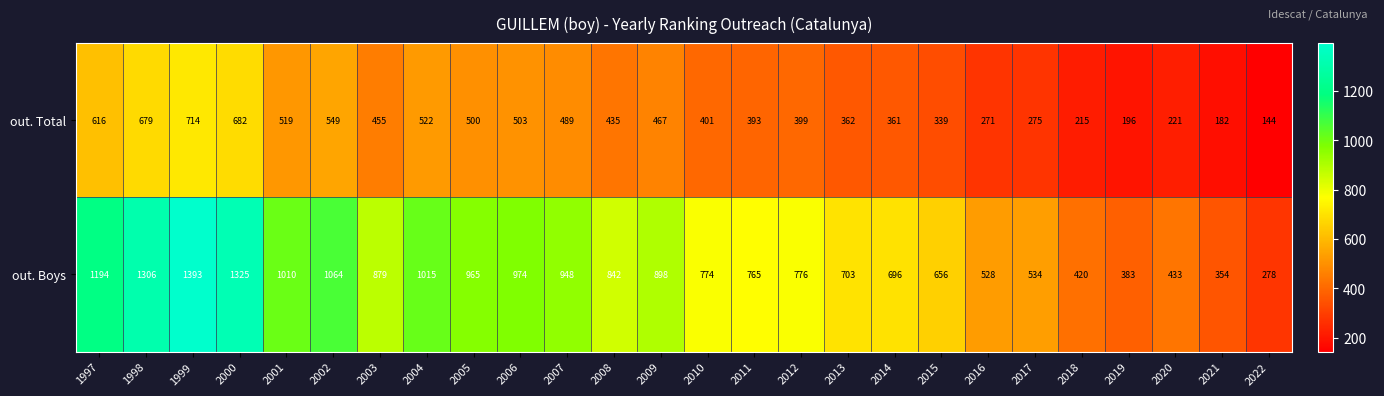

Where does the out. Total series first go above 435?

1997